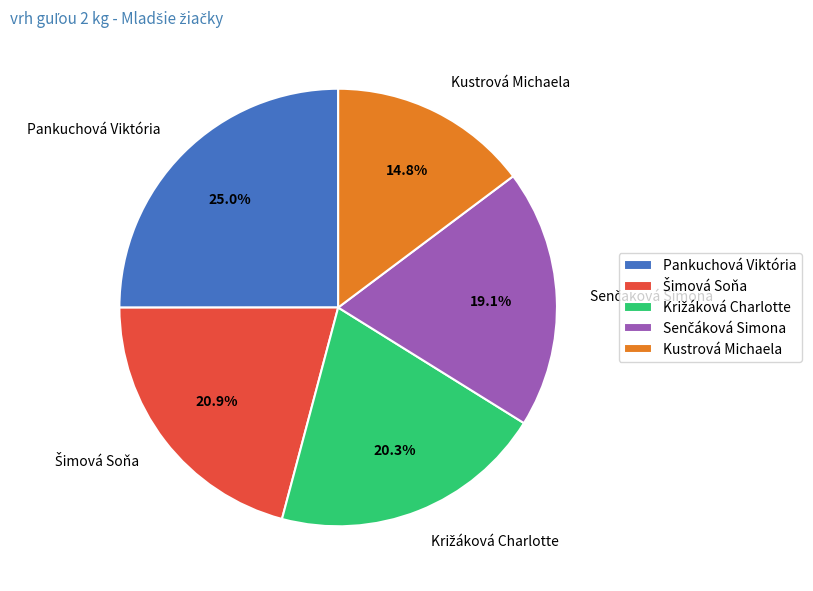

Count the number of slices in the pie.

5